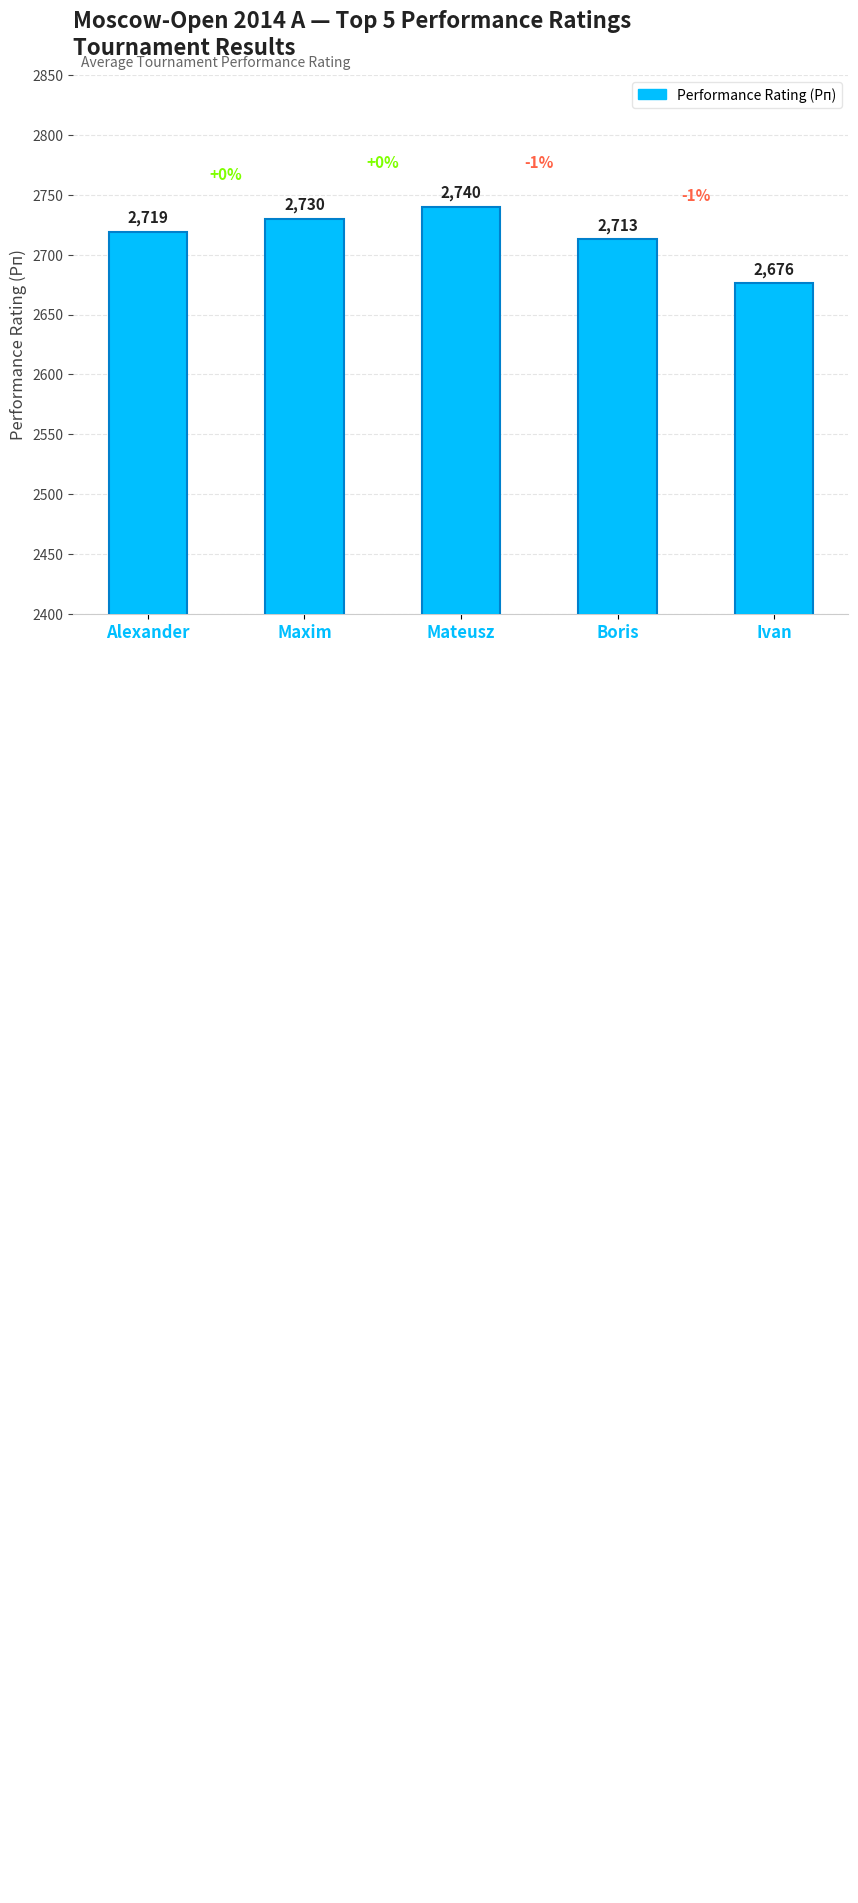

What is the label of the 4th bar from the right?

Maxim